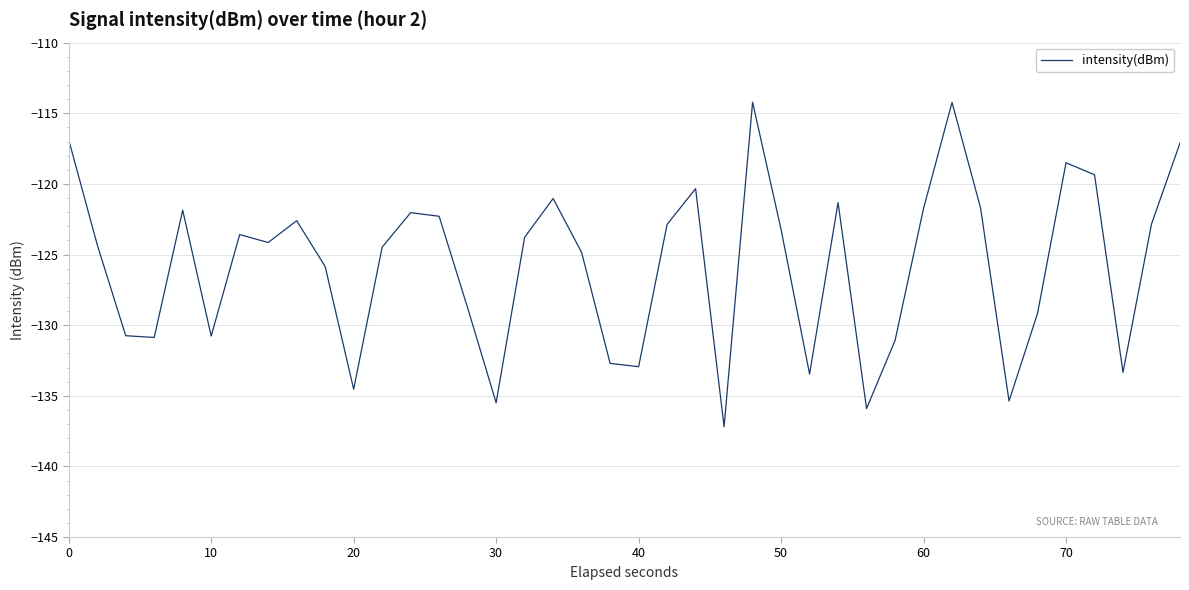

What is the maximum value shown in the chart?

-114.2